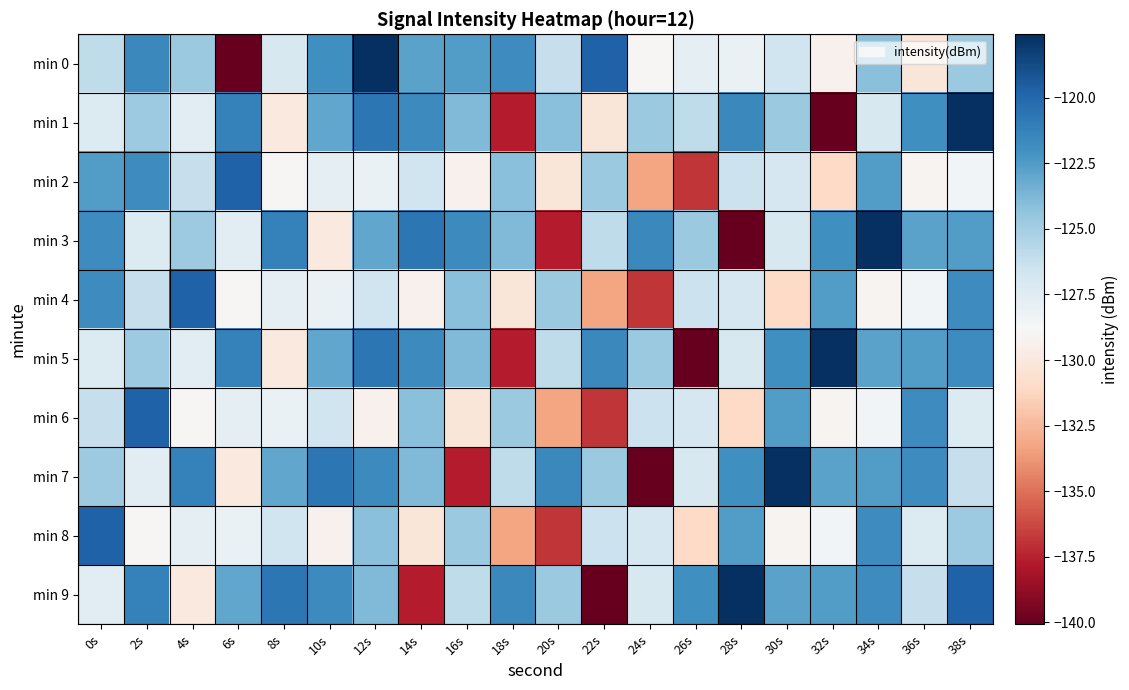

Rank the series by their maximum value, from highest to lowest.

min 0, min 1, min 3, min 5, min 7, min 9, min 2, min 4, min 6, min 8